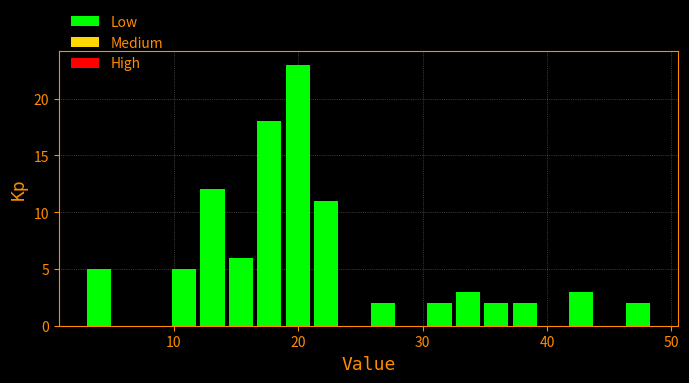

Read against the x-axis, roughly where is the centre of the tallest bar?

20